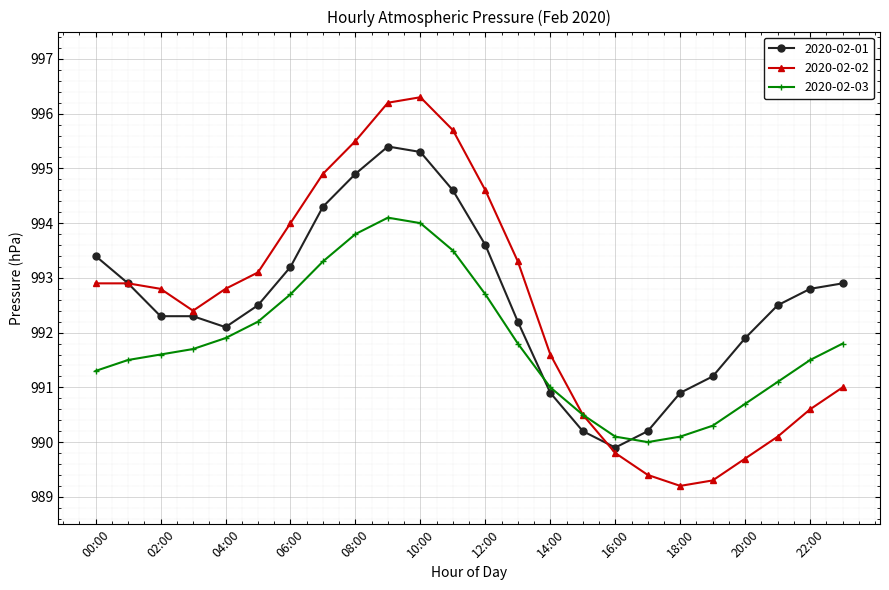

What is the maximum value shown in the chart?

996.3